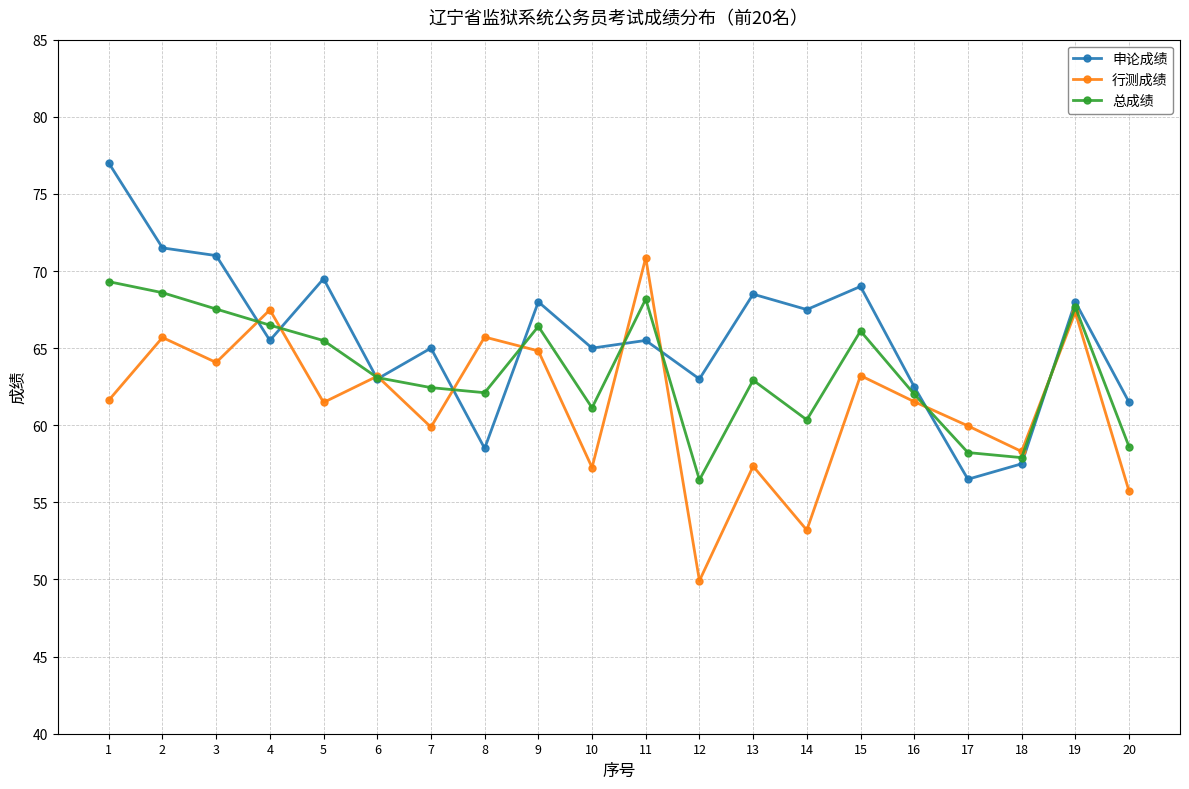

In 行测成绩, how many points are lower than both neighbors (excluding endpoints)?

7